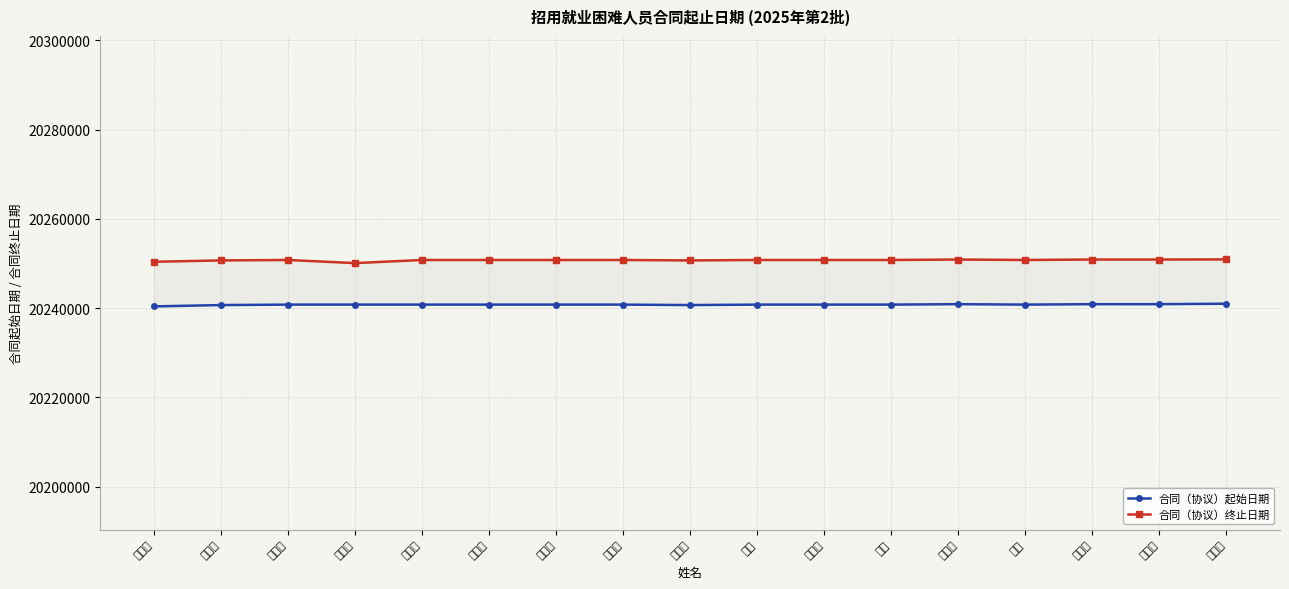

How many values in the 合同（协议）起始日期 series are below 20240801?

3